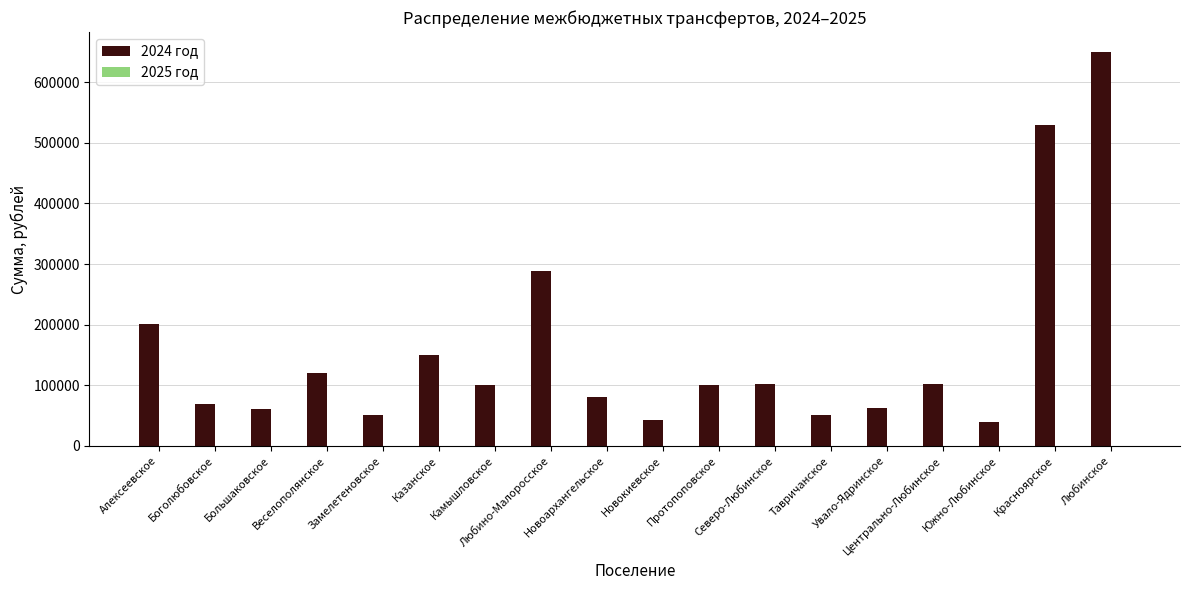

What is the difference between the second highest and minimum values?

489513